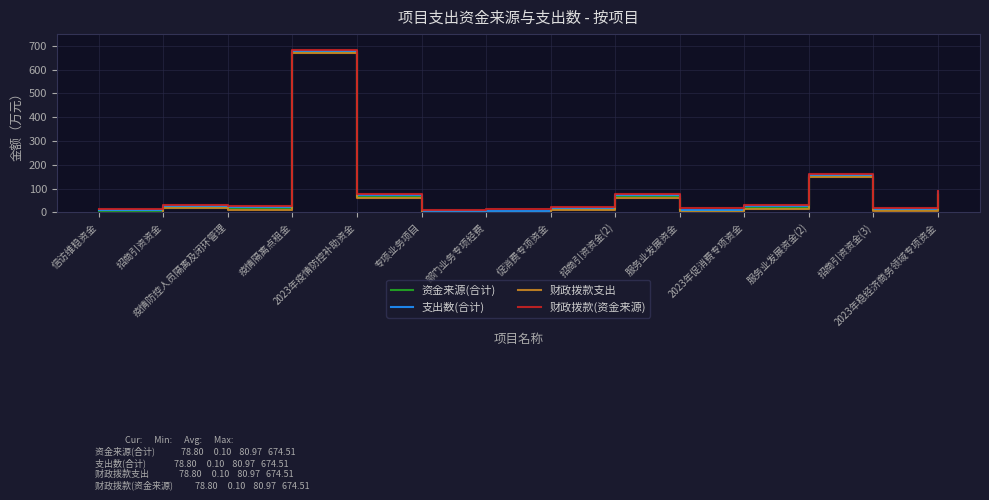

What is the greatest value displayed?

684.5